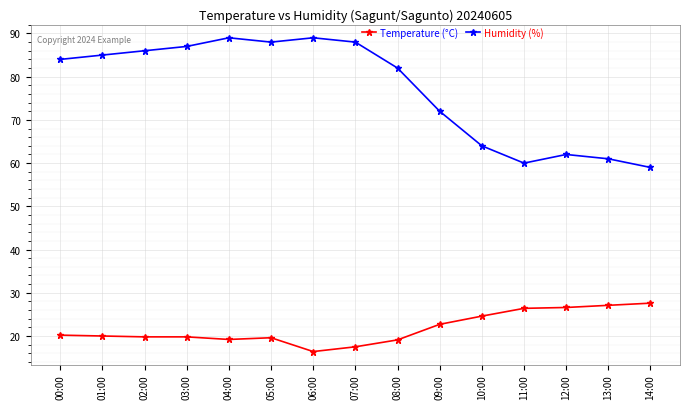

At how many categories does at least one series exceed 34?

15